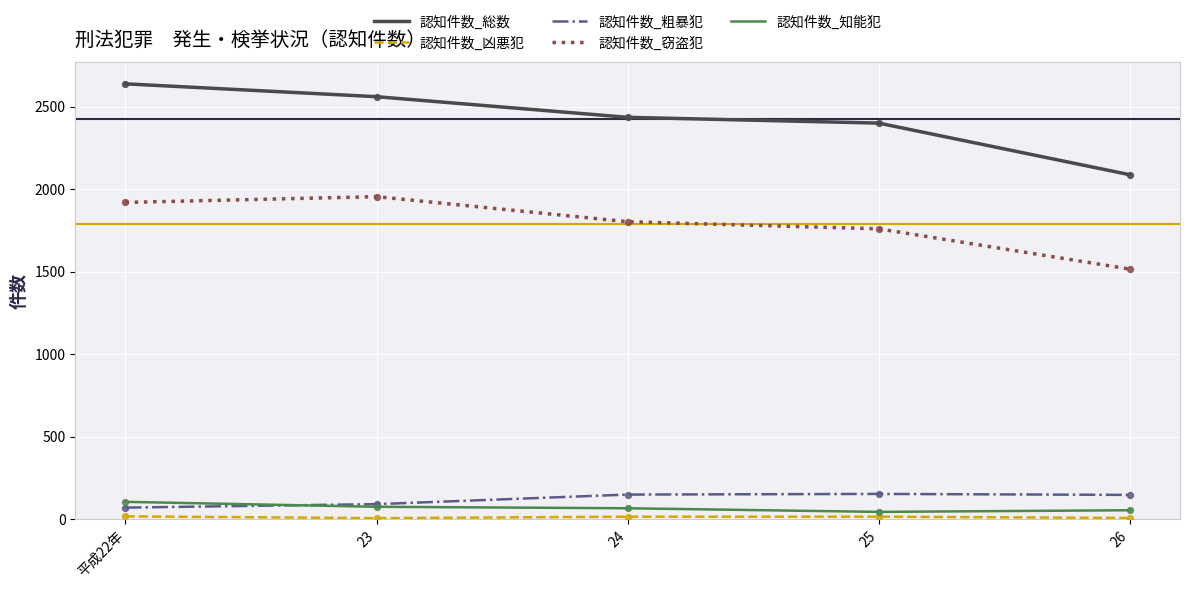

The value of 認知件数_総数 at 平成22年 is 940. True or false?

False